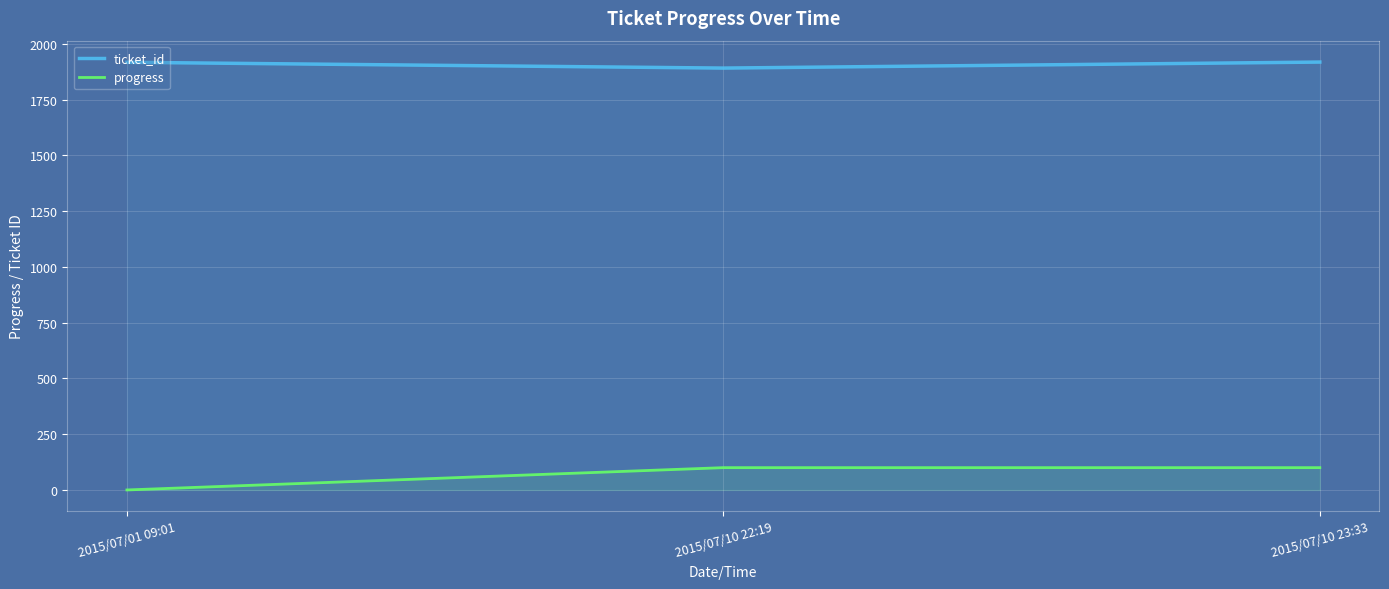

Which series changed the most between 2015/07/01 09:01 and 2015/07/10 22:19?

progress